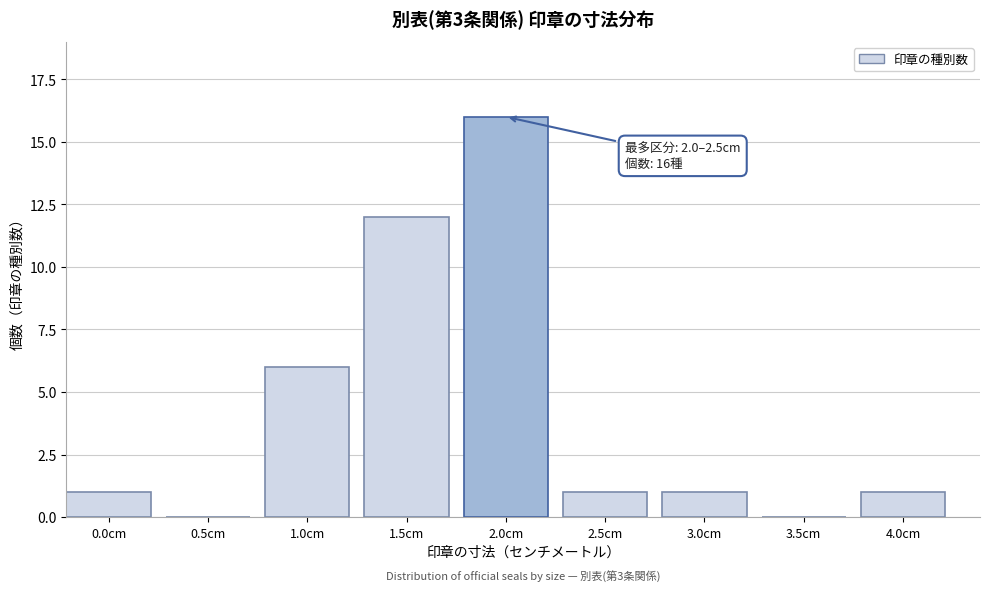

Reading left to right, list all the values displayed in this chart.

0.0cm=1	0.5cm=0	1.0cm=6	1.5cm=12	2.0cm=16	2.5cm=1	3.0cm=1	3.5cm=0	4.0cm=1